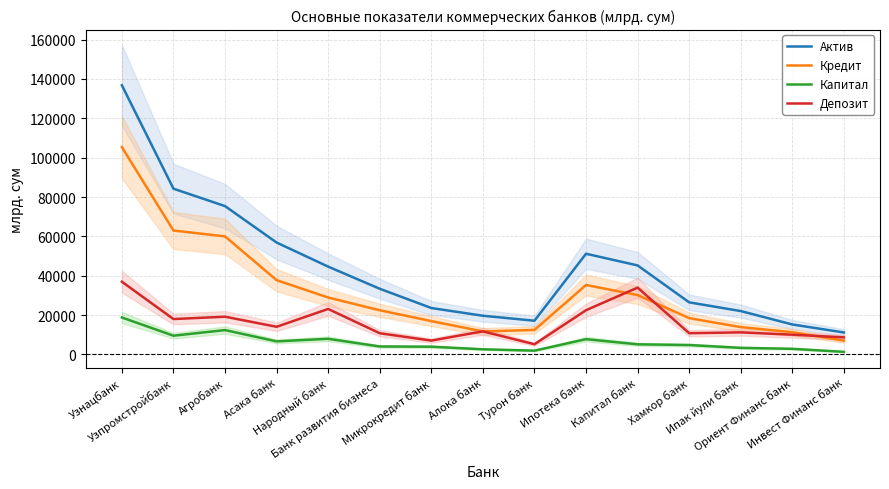

True or false: Кредит has more than 2 points higher than both neighbors.

False